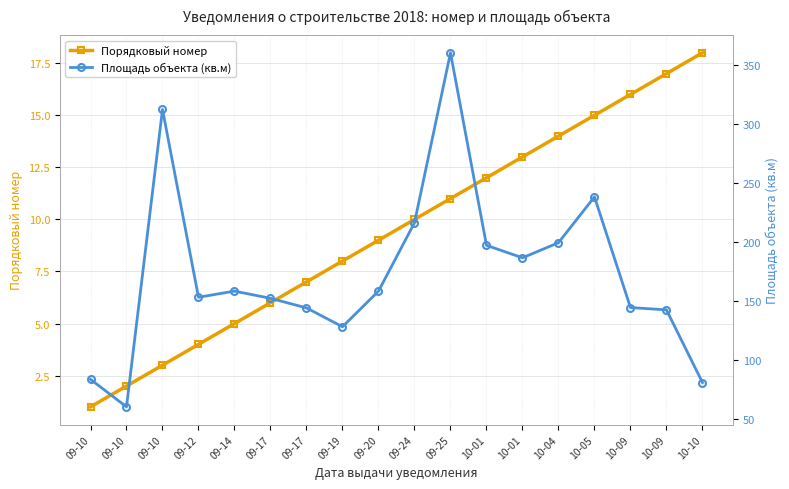

Where is Порядковый номер nearest to the value 9?

09-20